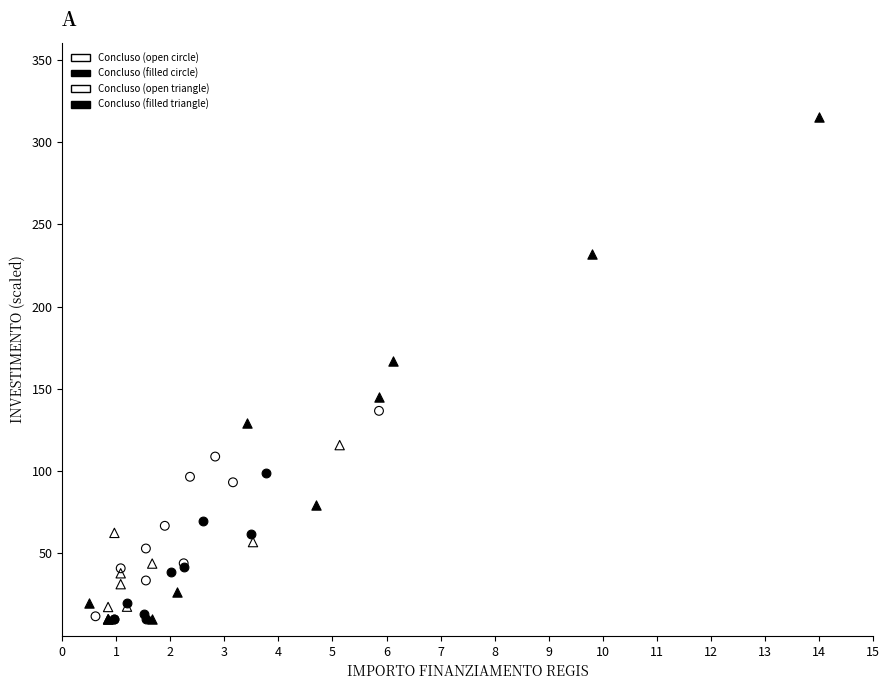

Which series contains the highest Y value?

Concluso (filled triangle)